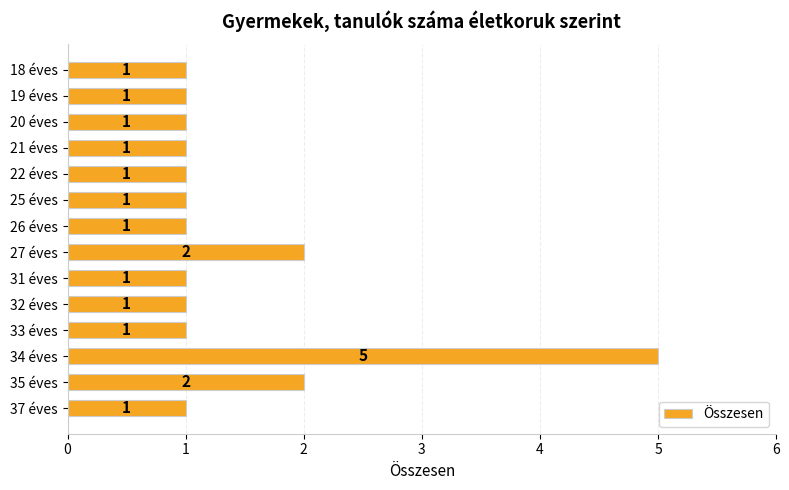

What is the sum of all values?

20